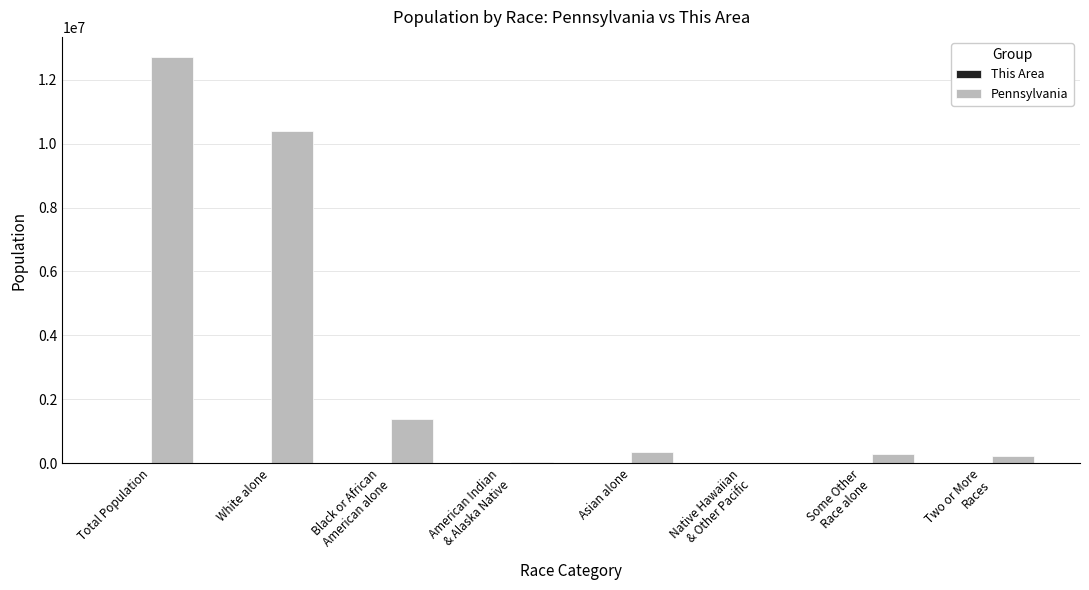

How many data points does each series have?

8